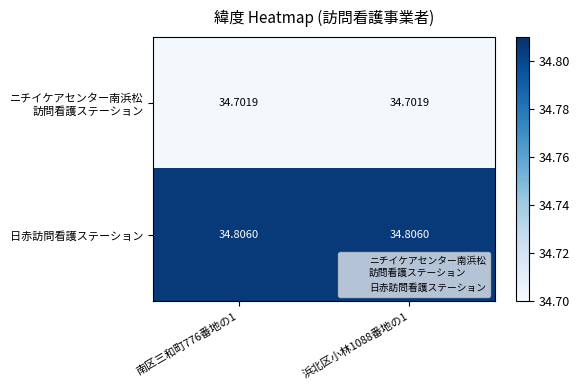

Which series has the largest total across all categories?

日赤訪問看護ステーション